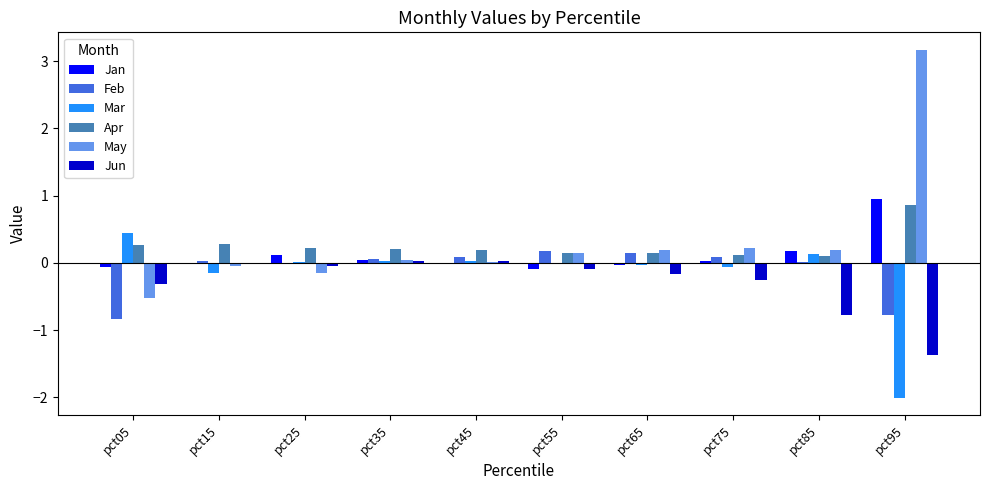

What is the greatest value displayed?

3.2